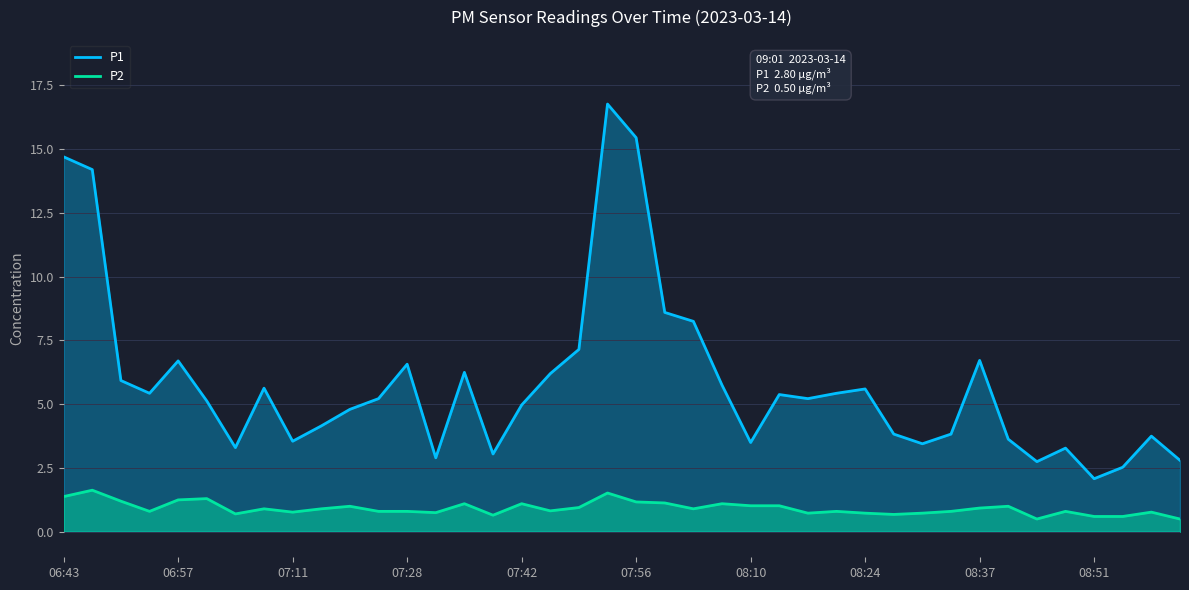

Does the chart have visible grid lines?

Yes